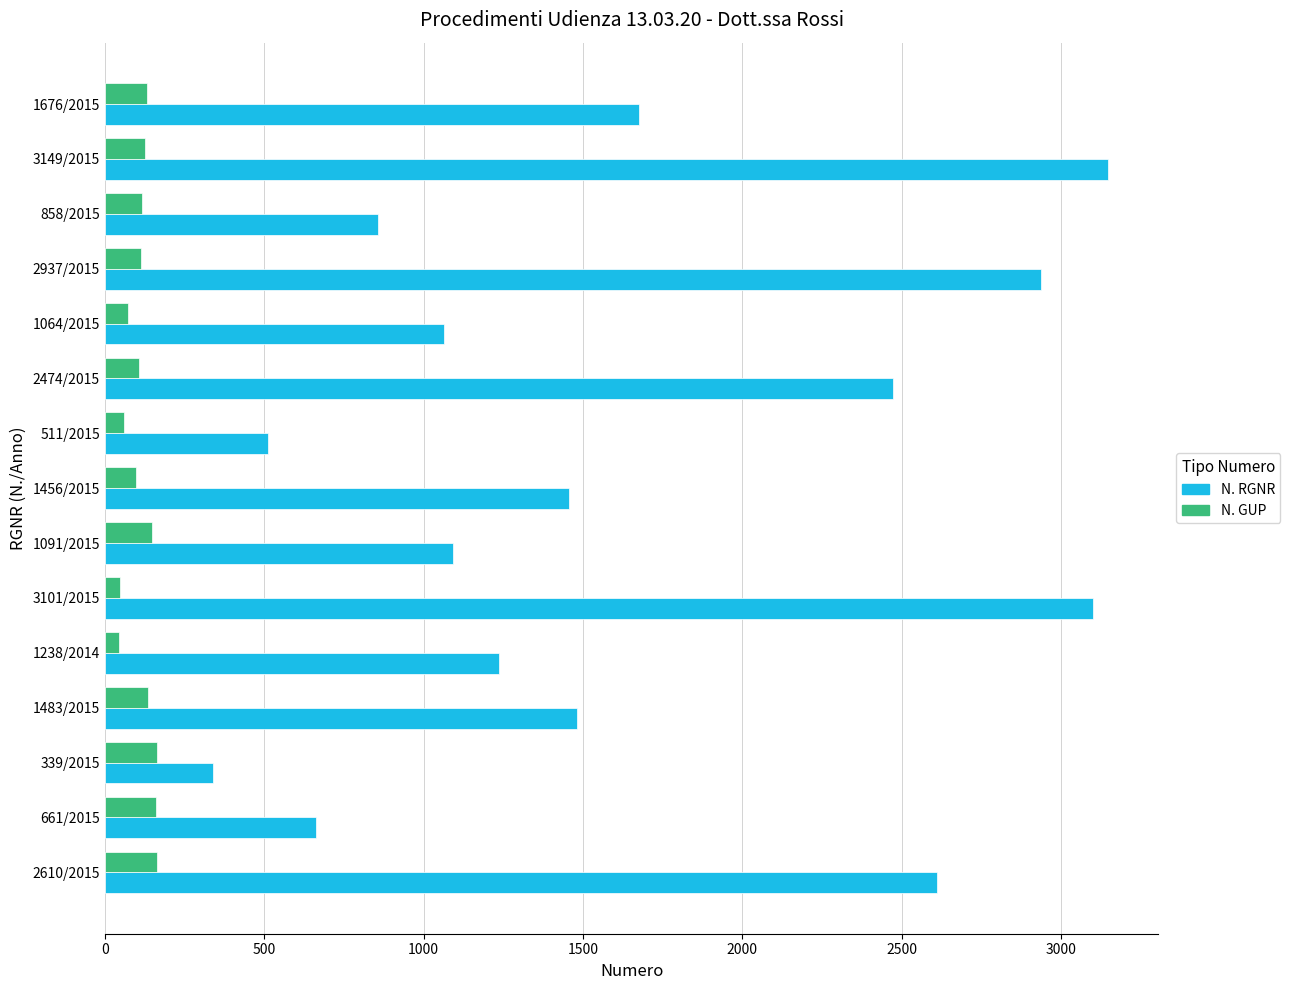

Which series has the largest range (max minus min)?

N. RGNR